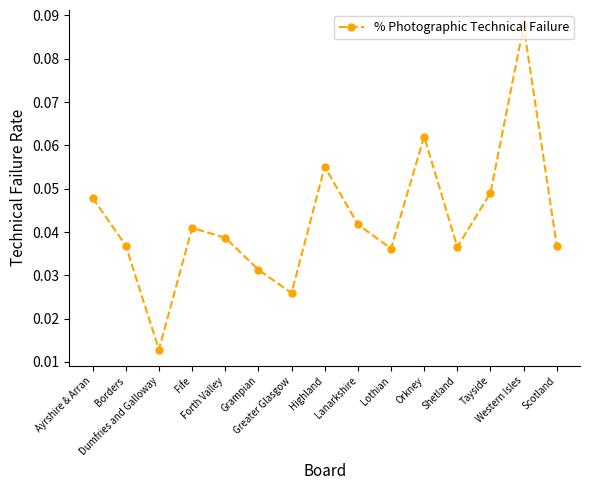

Which has a higher value, Ayrshire & Arran or Shetland?

Ayrshire & Arran